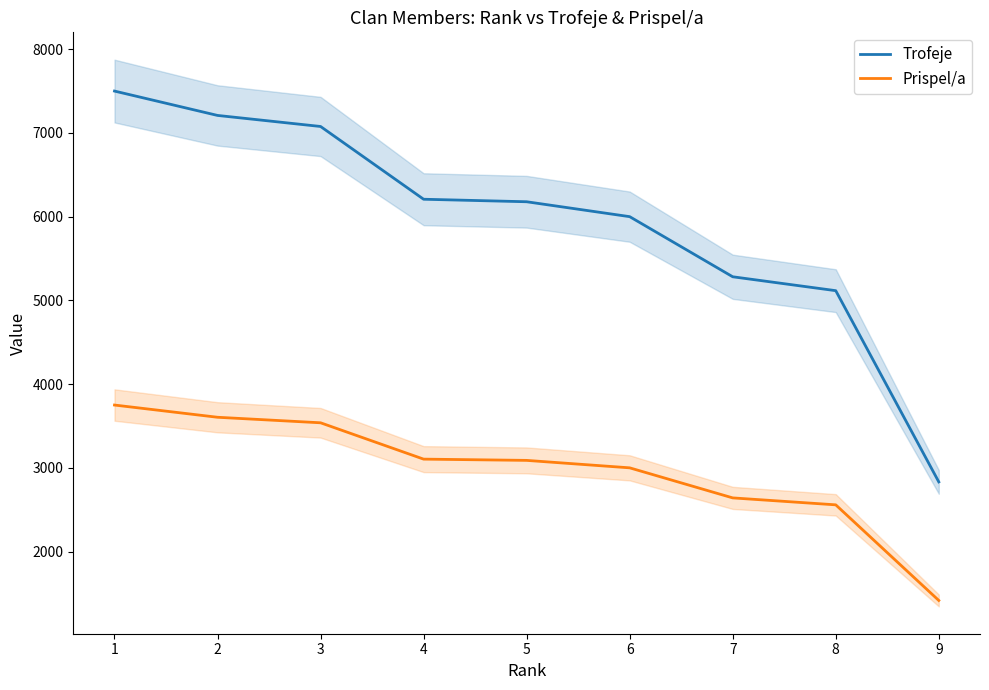

What is the smallest value displayed?

1416